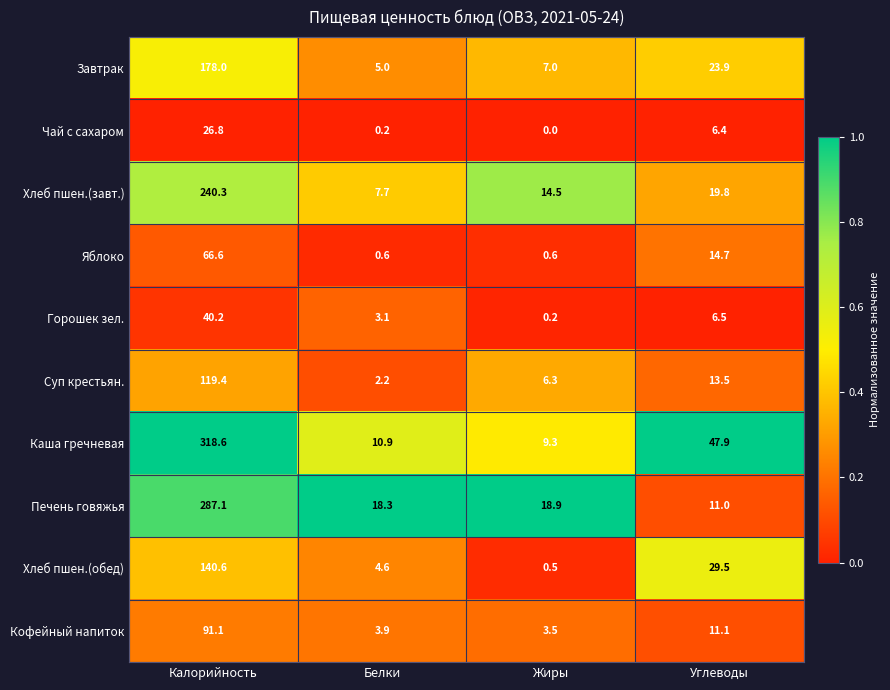

The value of Кофейный напиток at Калорийность is 91.1. True or false?

True